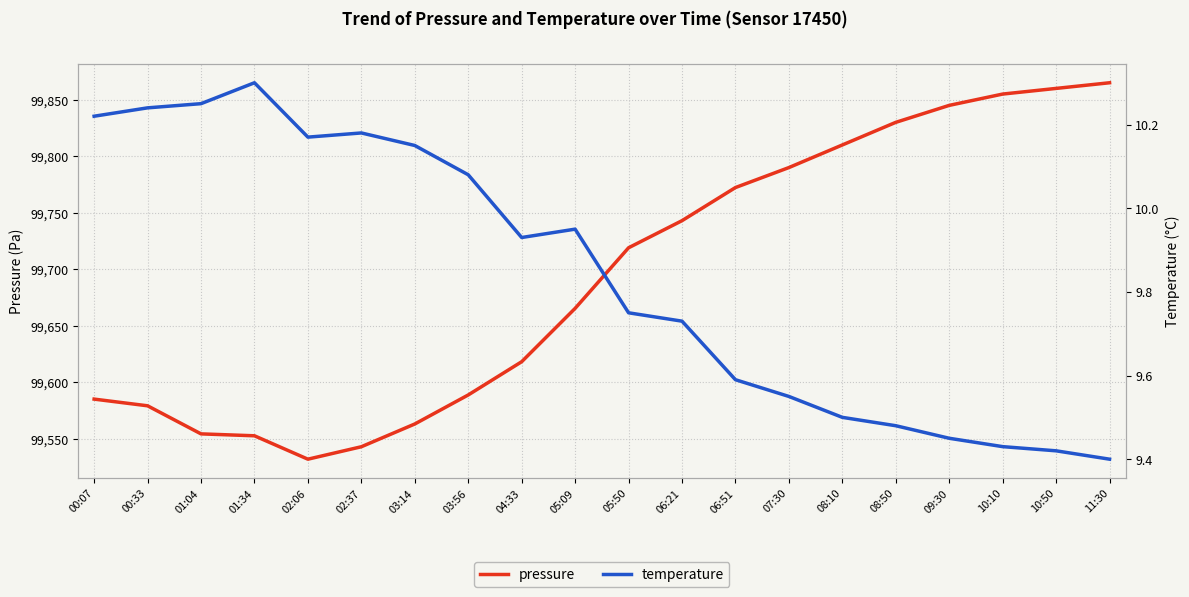

In pressure, how many points are lower than both neighbors (excluding endpoints)?

1